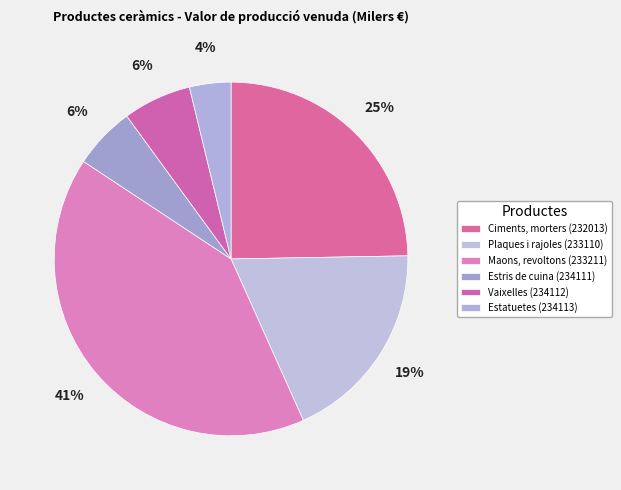

Which slice is the smallest?

Estatuetes (234113)